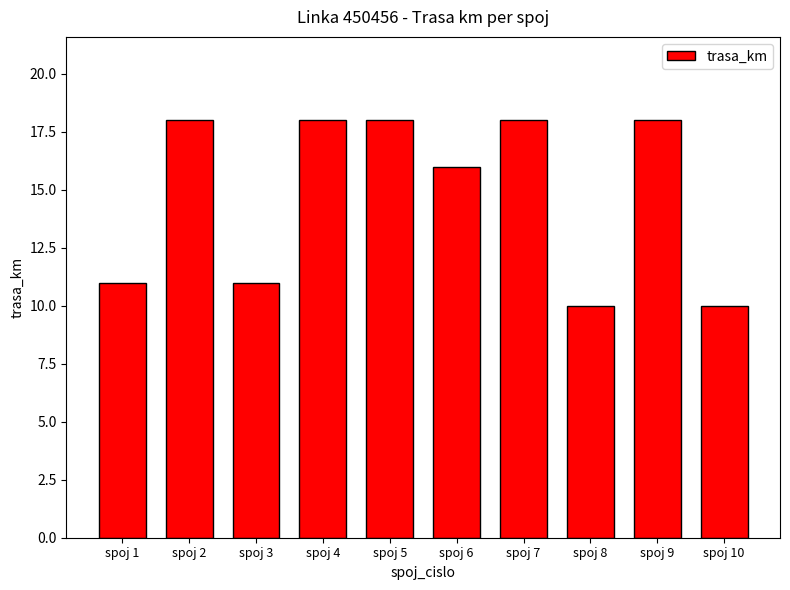

What is the value of the 2nd bar from the left?

18